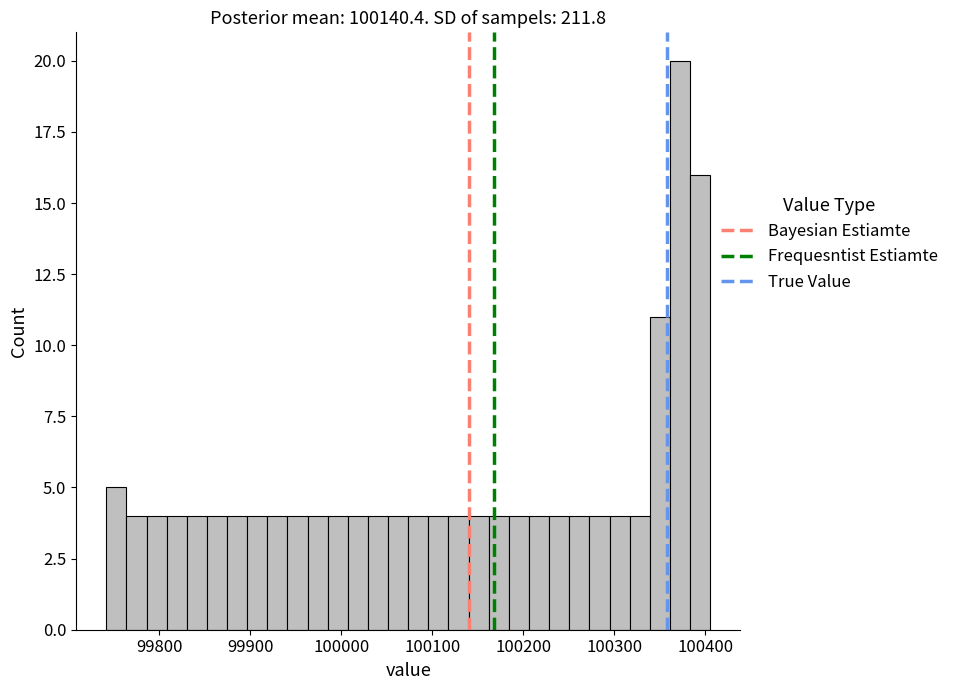

Read against the x-axis, roughly where is the centre of the tallest bar?

100370